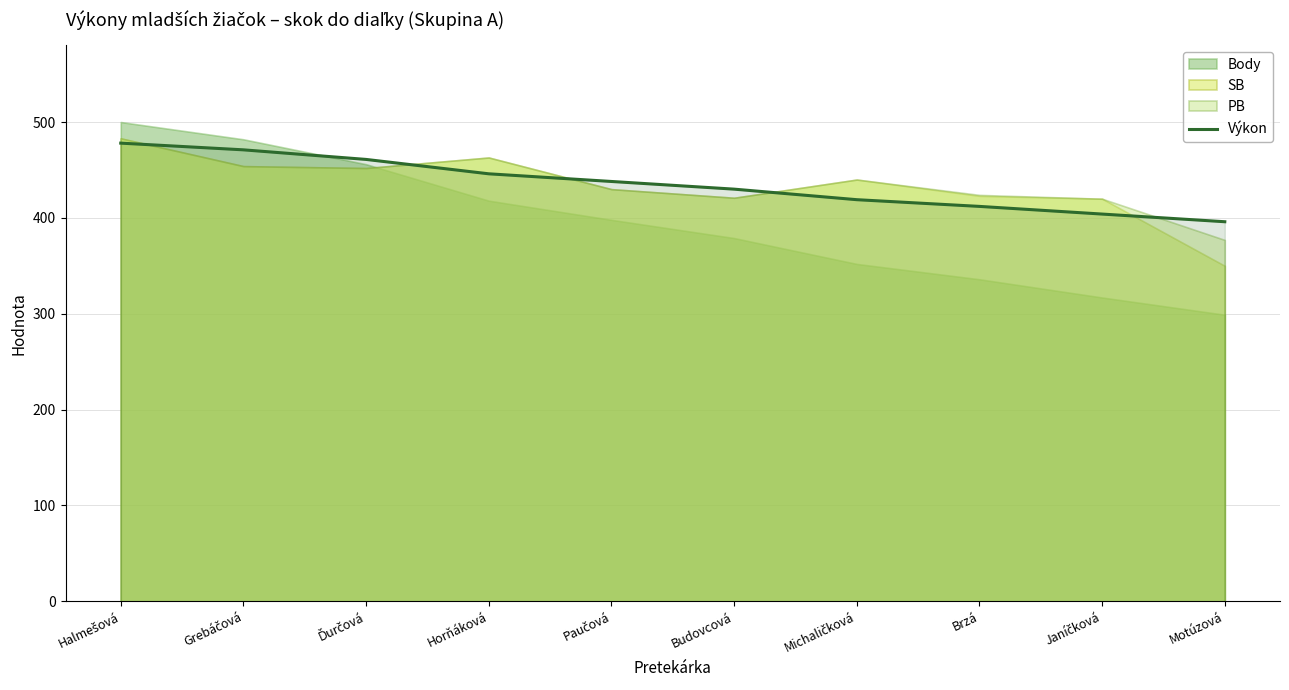

Is it true that Výkon equals 412 at Brzá?

True